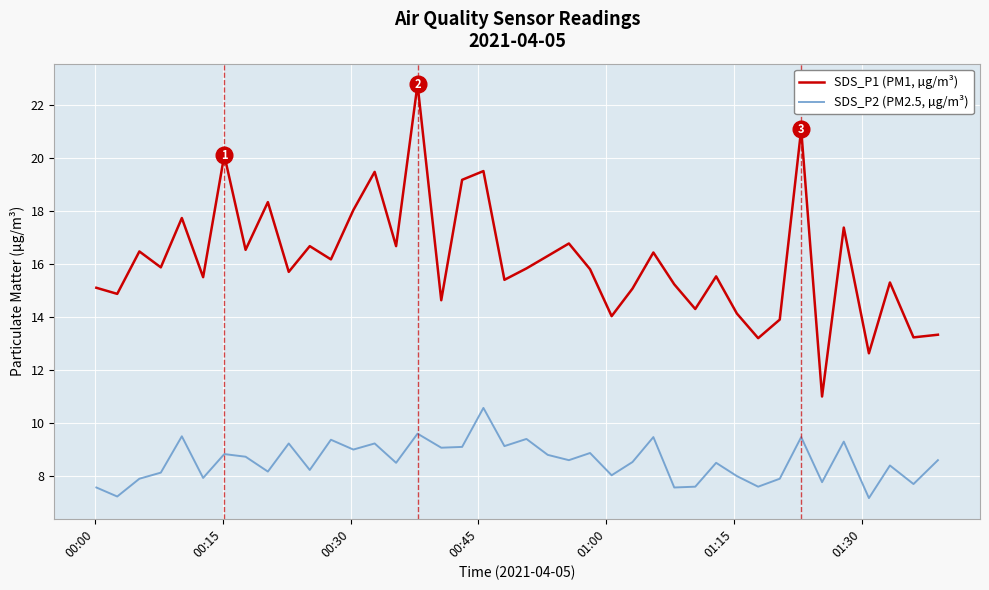

Which series has the largest total across all categories?

SDS_P1 (PM1, µg/m³)